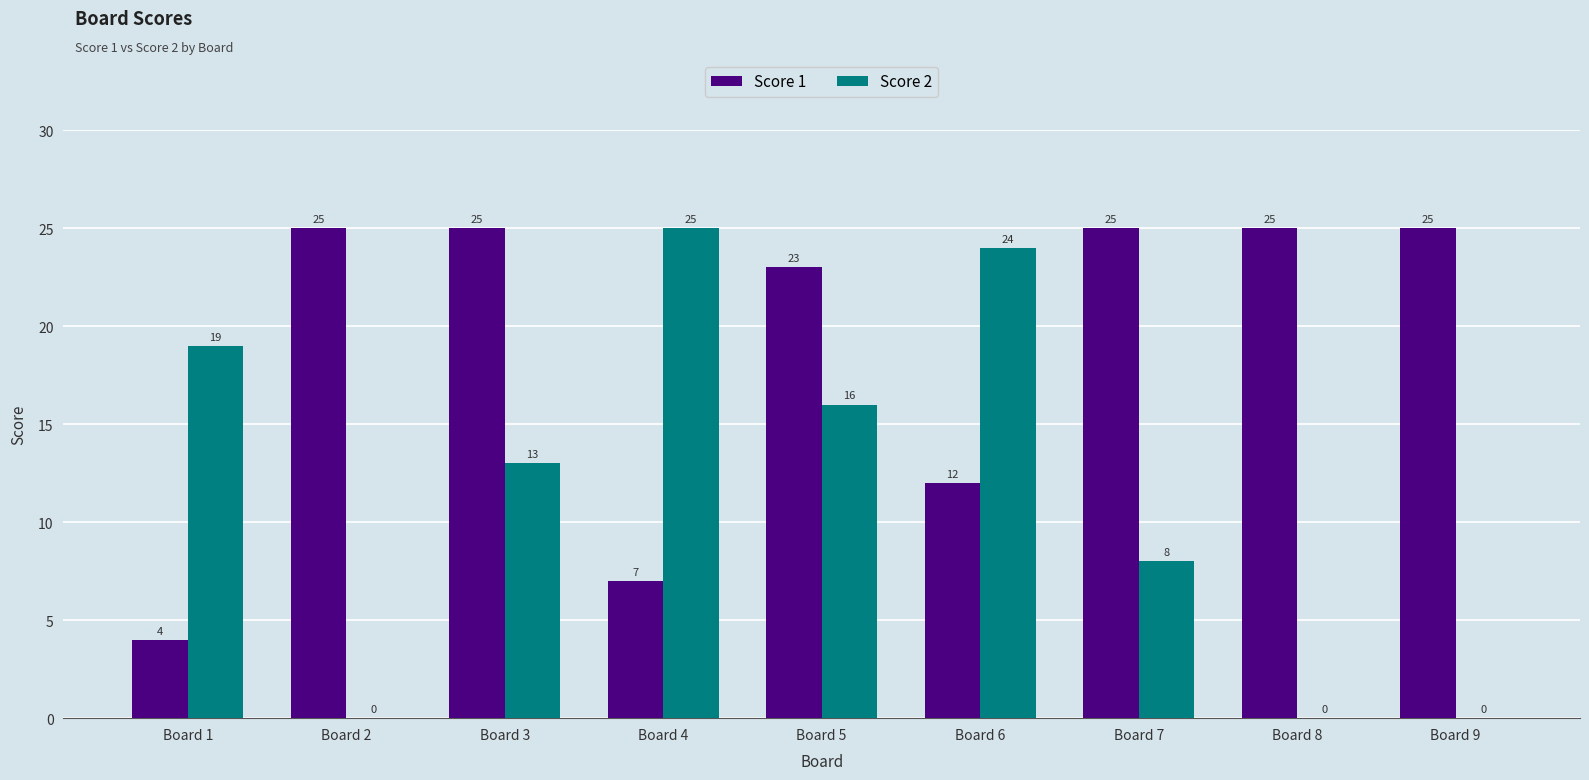

At which label does Score 2 reach its peak?

Board 4